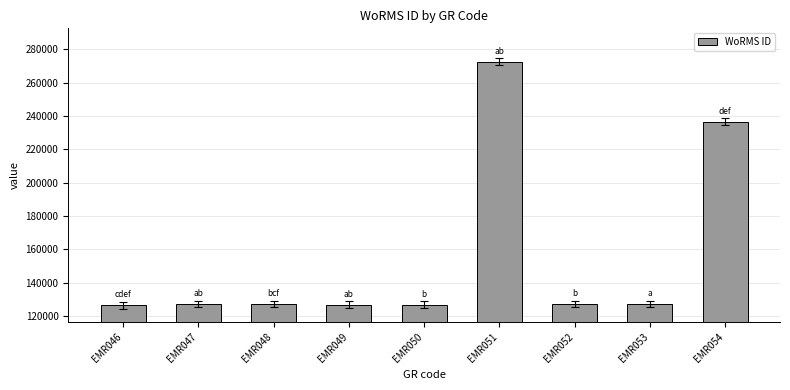

Does the chart contain stacked bars?

No